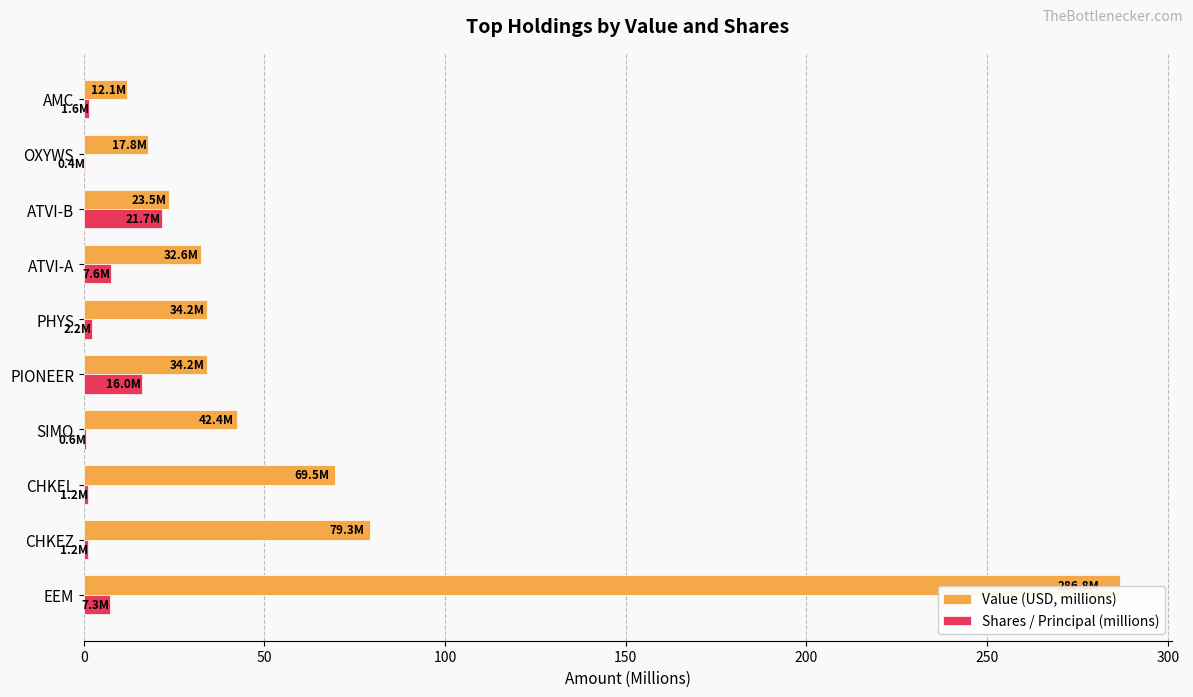

True or false: Value (USD, millions) has a value of 42.4 at SIMO.

True